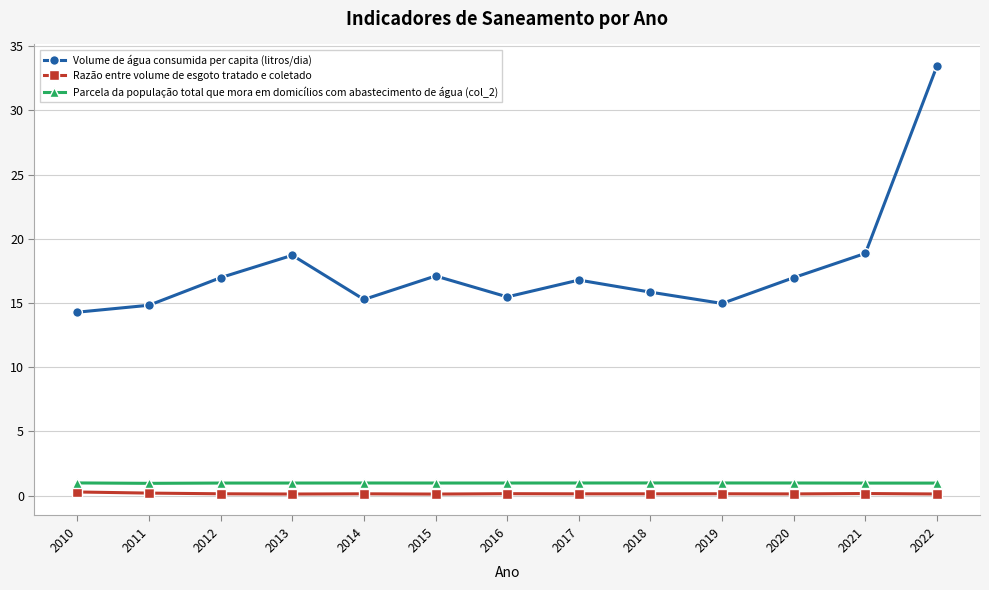

True or false: Razão entre volume de esgoto tratado e coletado and Volume de água consumida per capita (litros/dia) intersect in this chart.

False